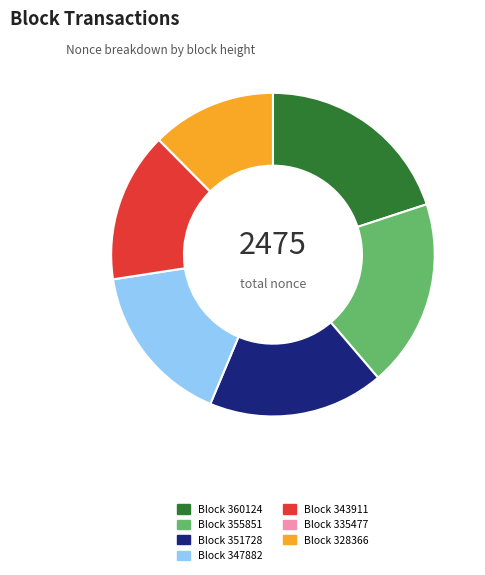

Does any single category account for the majority?

No